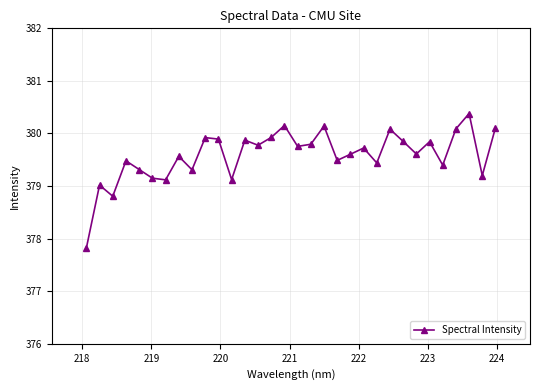

What is the greatest value displayed?

380.4